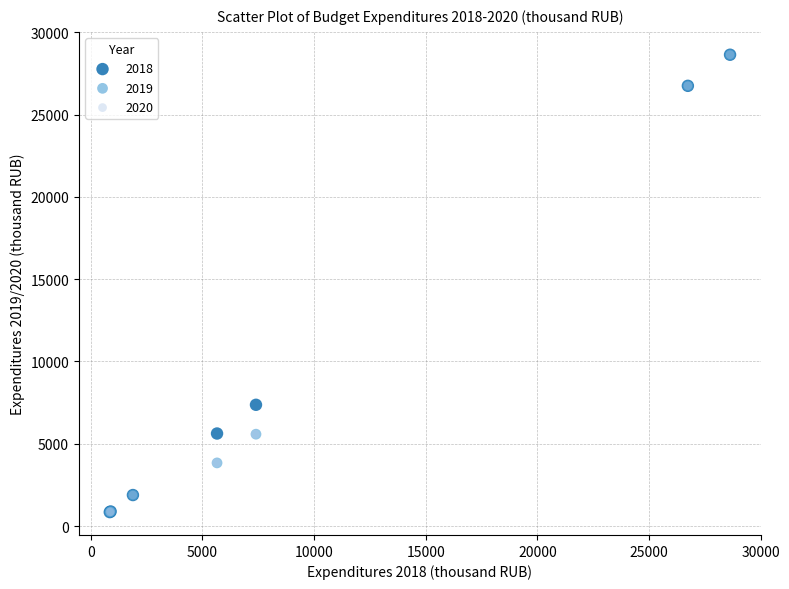

What are all the series names shown in the legend?

2018, 2019, 2020